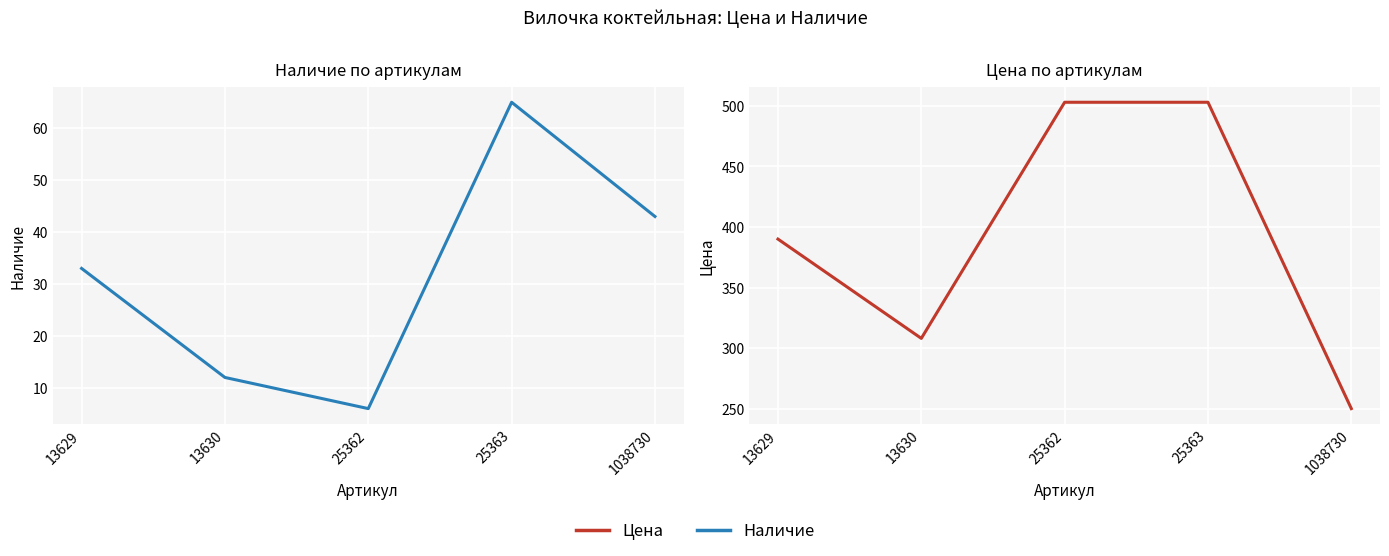

Reading left to right, list all the values displayed in this chart.

Наличие: 13629=33	13630=12	25362=6	25363=65	1038730=43
Цена: 13629=390	13630=308	25362=503	25363=503	1038730=250